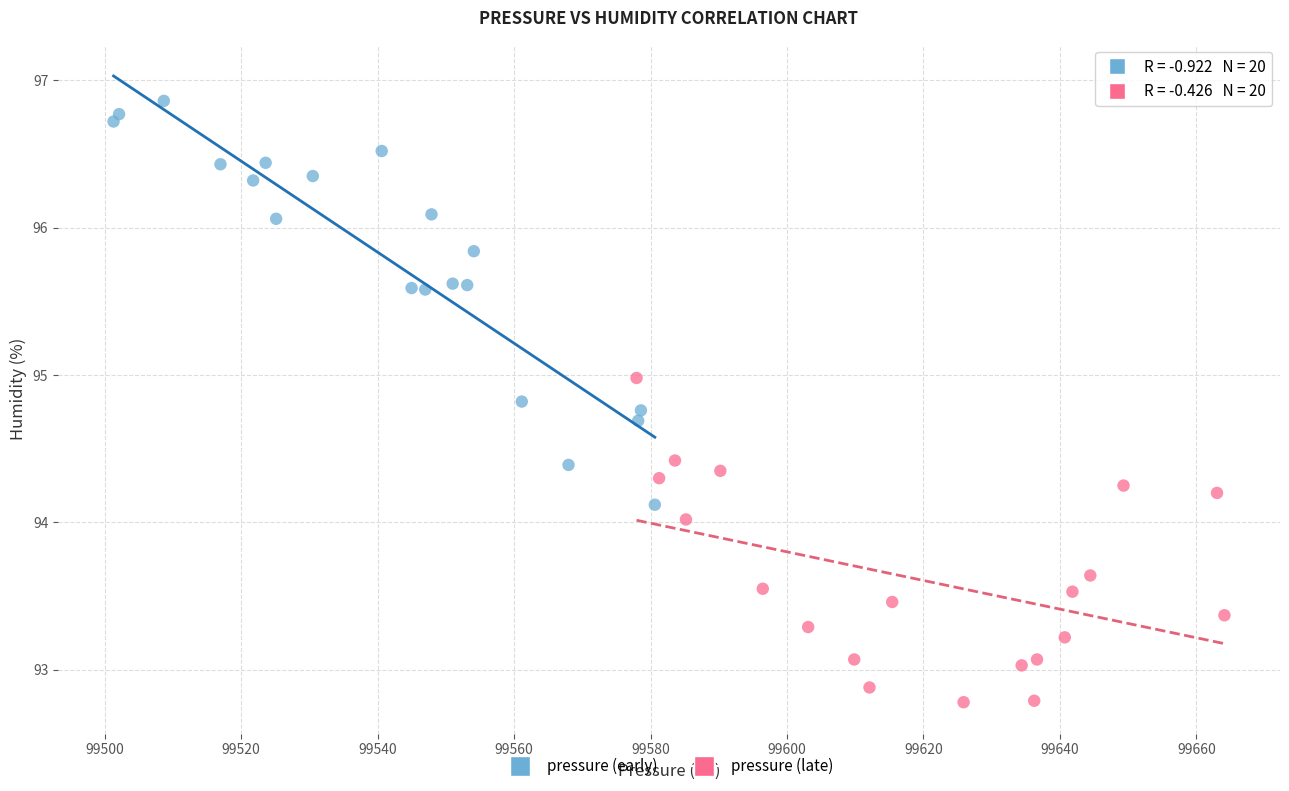

What are all the series names shown in the legend?

pressure (early), pressure (late)